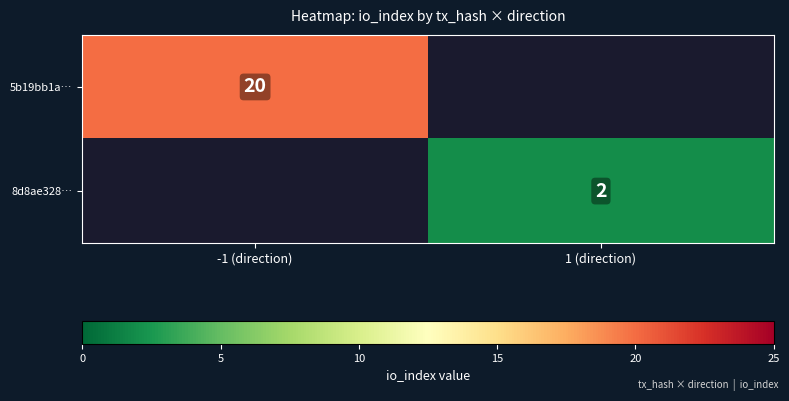

The 8d8ae328… series shows 1 at 1 (direction). True or false?

False